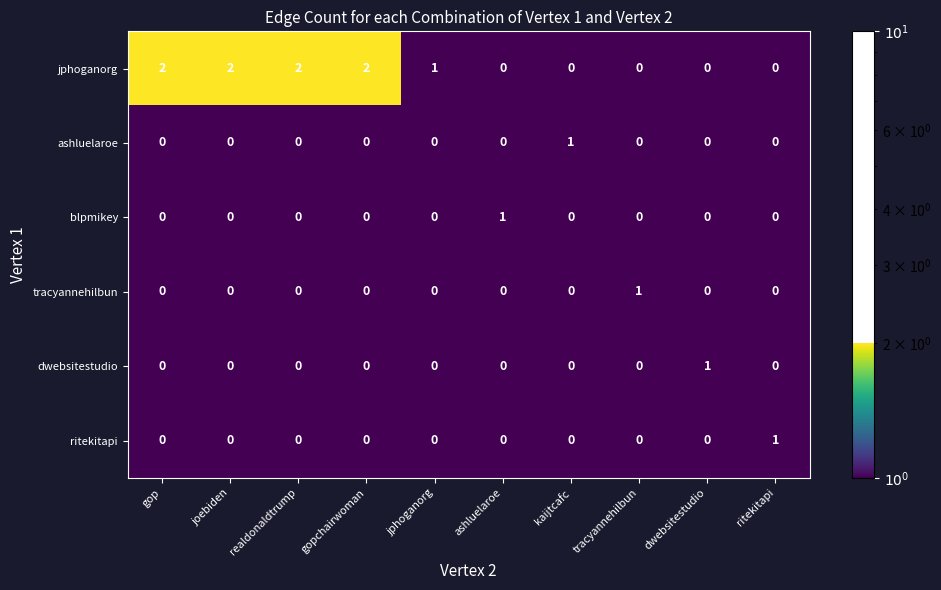

Which series has the largest total across all categories?

jphoganorg